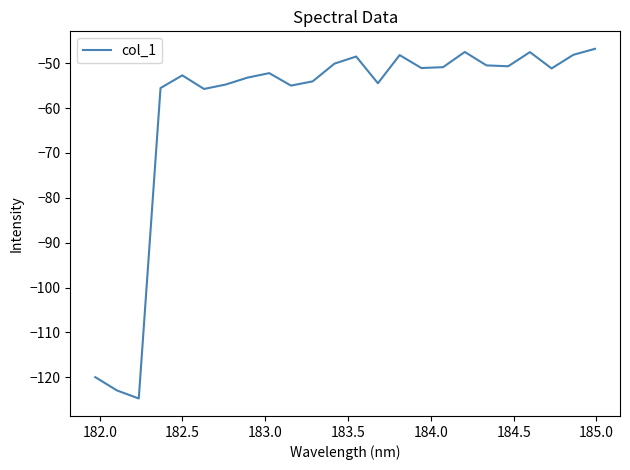

What is the difference between the maximum and minimum values?

77.9